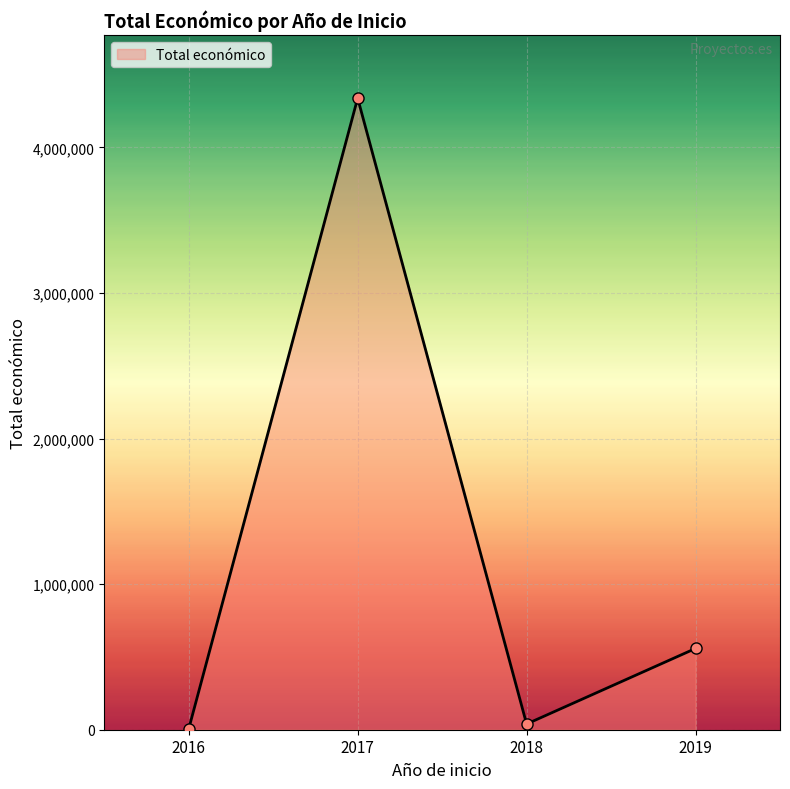

The value at 2017 is 7278255. True or false?

False